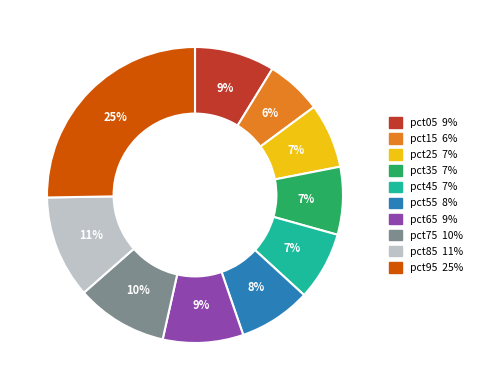

To the nearest percent, what percentage of the pie is pct05?

9%